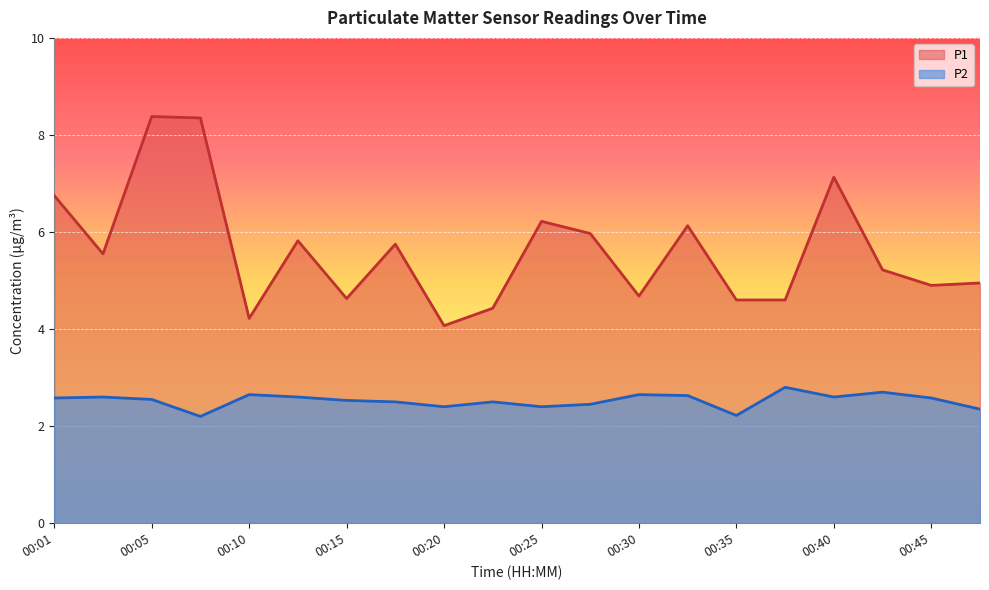

What is the approximate value of P1 at 00:13?

5.8